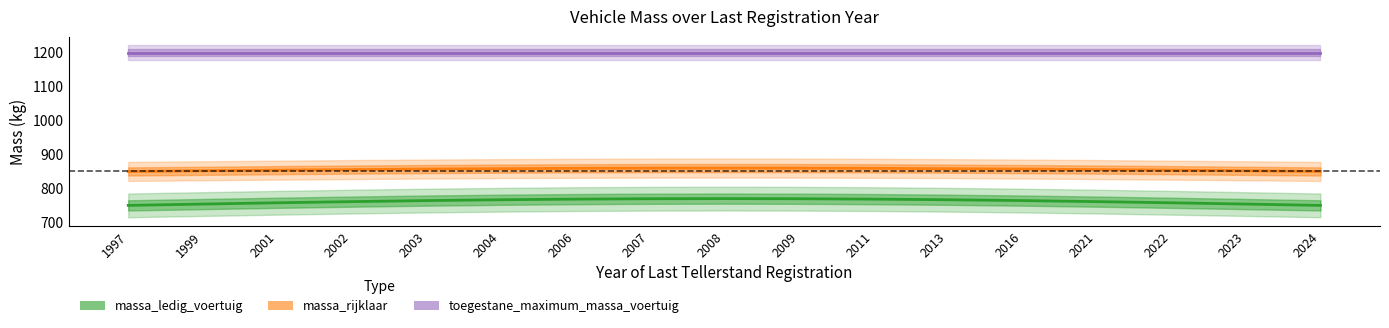

True or false: toegestane_maximum_massa_voertuig has more than 0 interior local peaks.

False